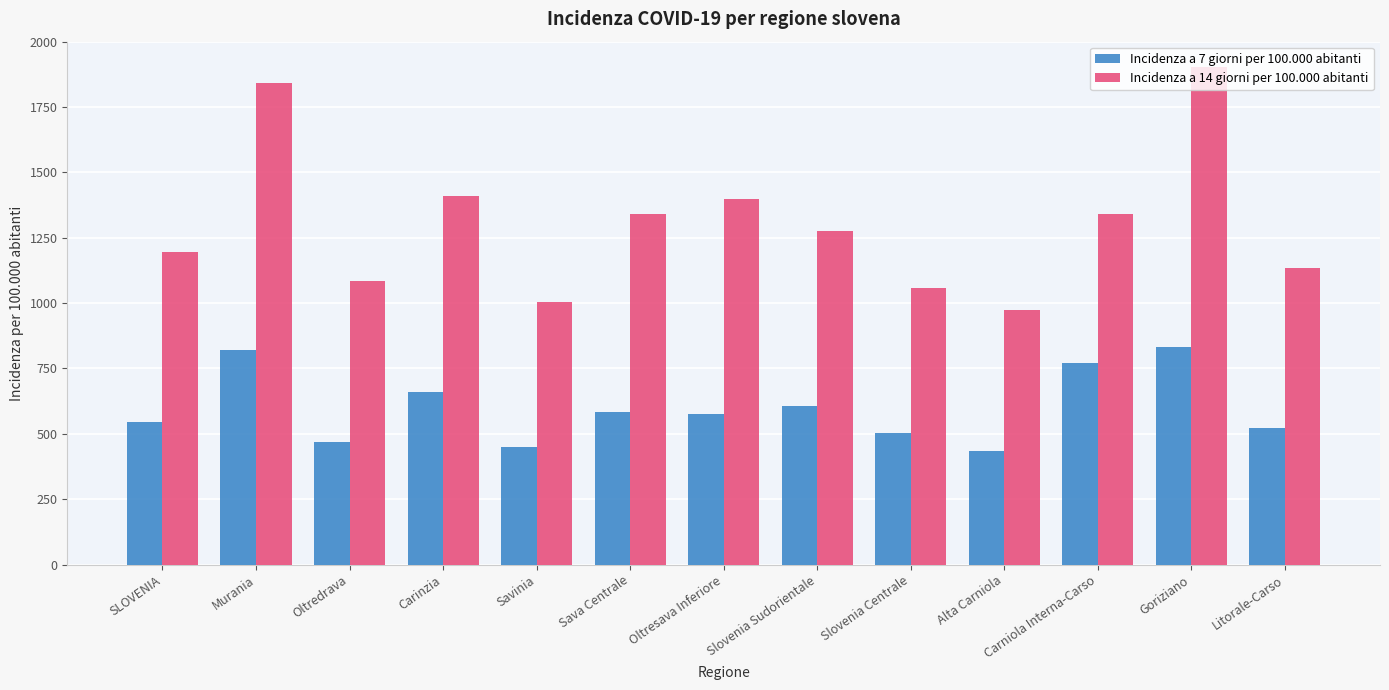

Which series has the largest range (max minus min)?

Incidenza a 14 giorni per 100.000 abitanti